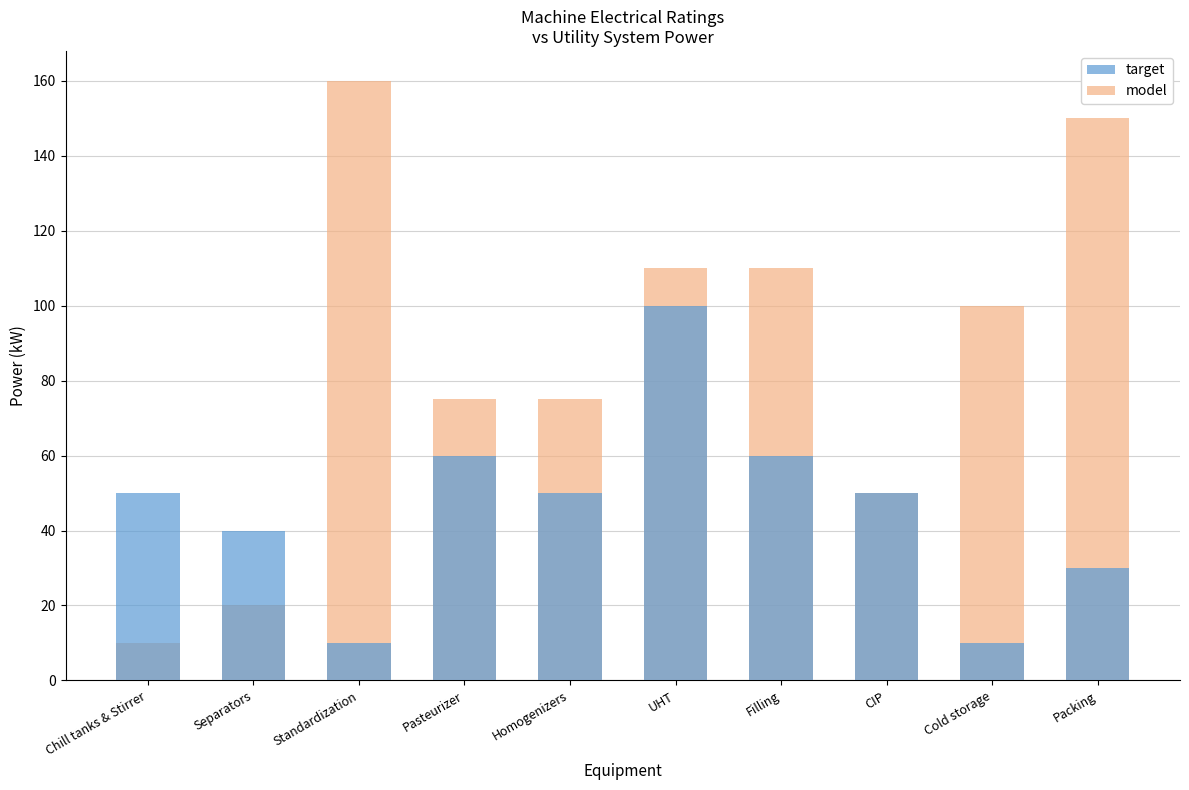

True or false: target has a value of 80 at Homogenizers.

False